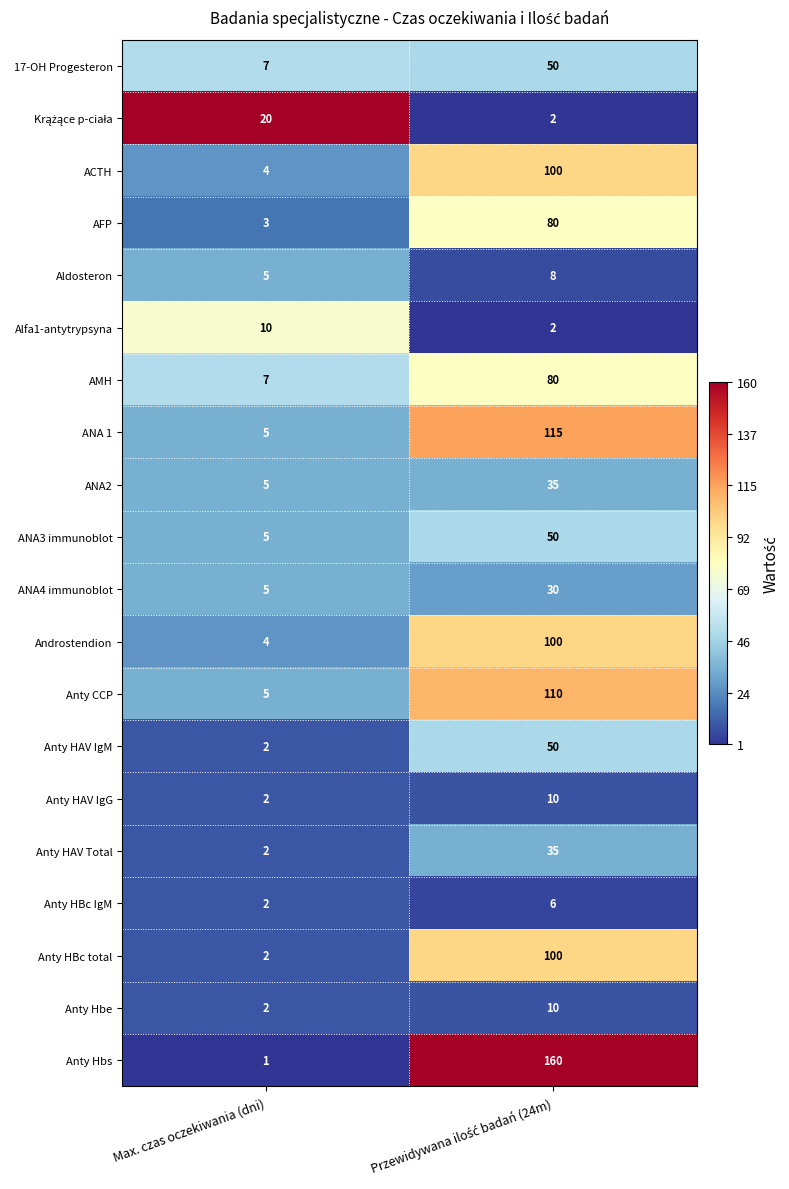

At which category does the chart reach its minimum across all series?

Max. czas oczekiwania (dni)